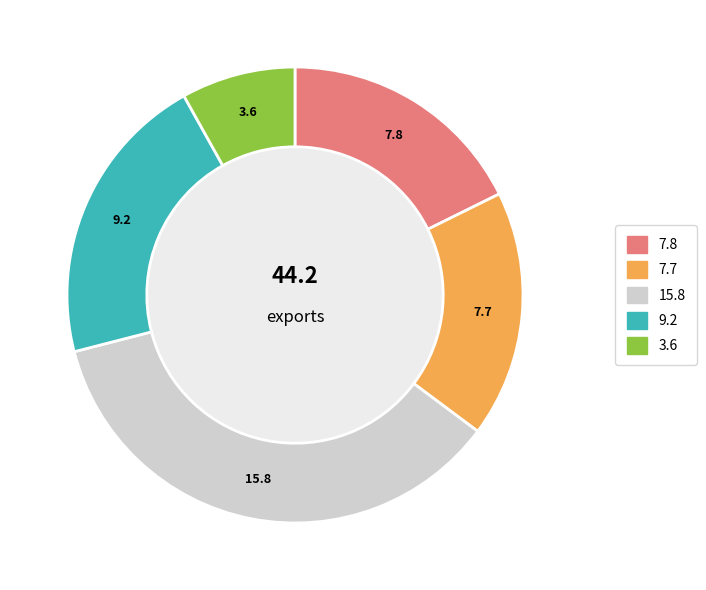

Is there any slice that represents more than half of the pie?

No